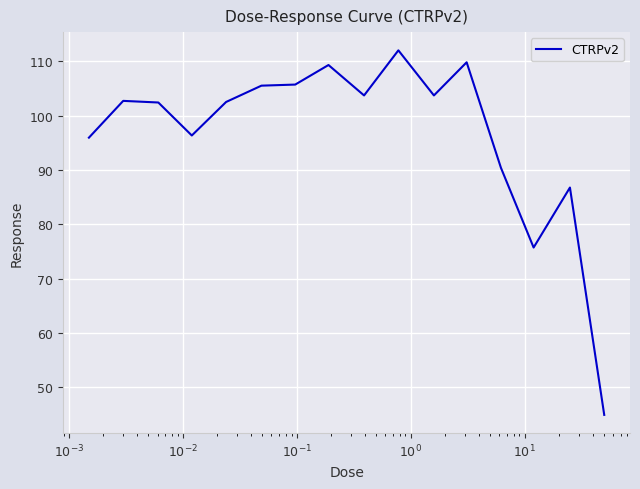

What is the difference between the maximum and minimum values?

67.1